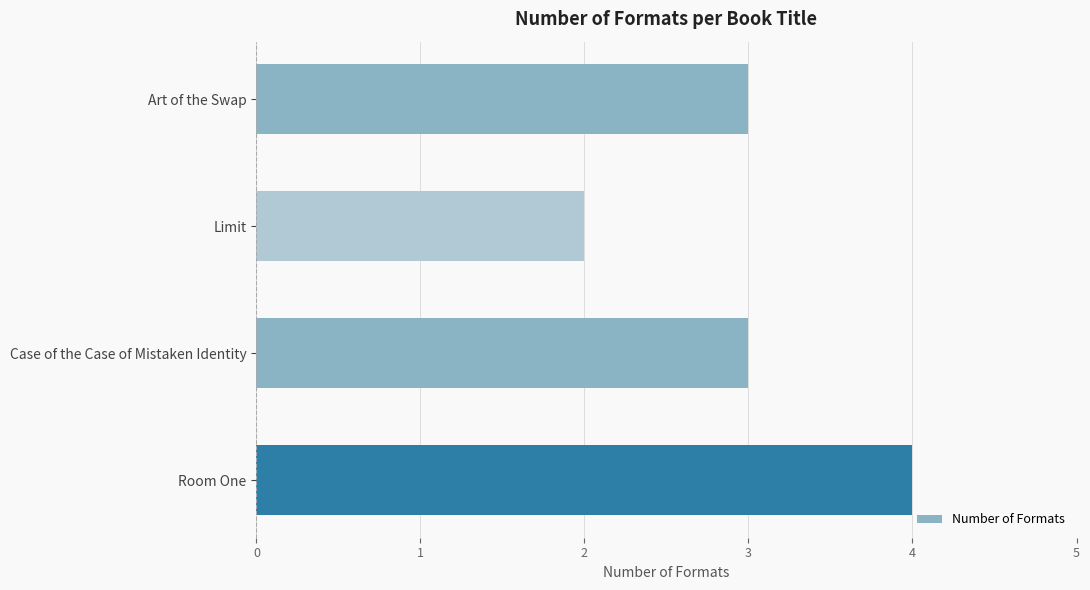

True or false: the data shows 3 at Case of the Case of Mistaken Identity.

True